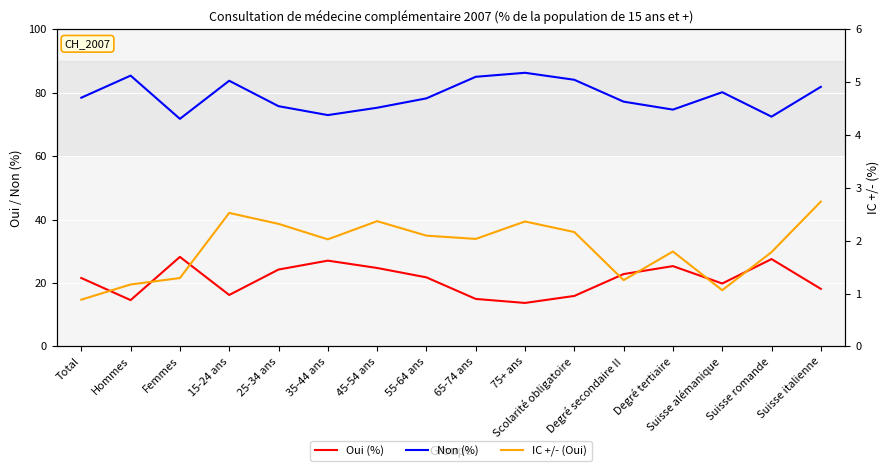

What is the label of the 15th point from the right?

Hommes